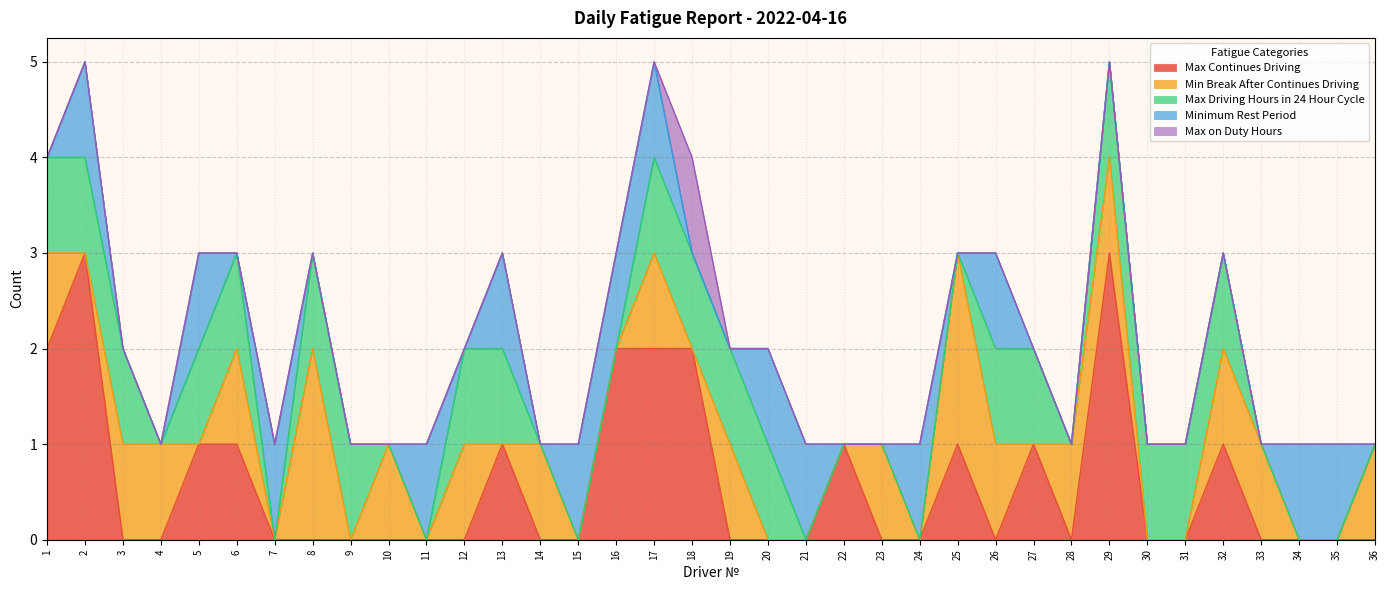

In Max Continues Driving, how many points are higher than both neighbors (excluding endpoints)?

7